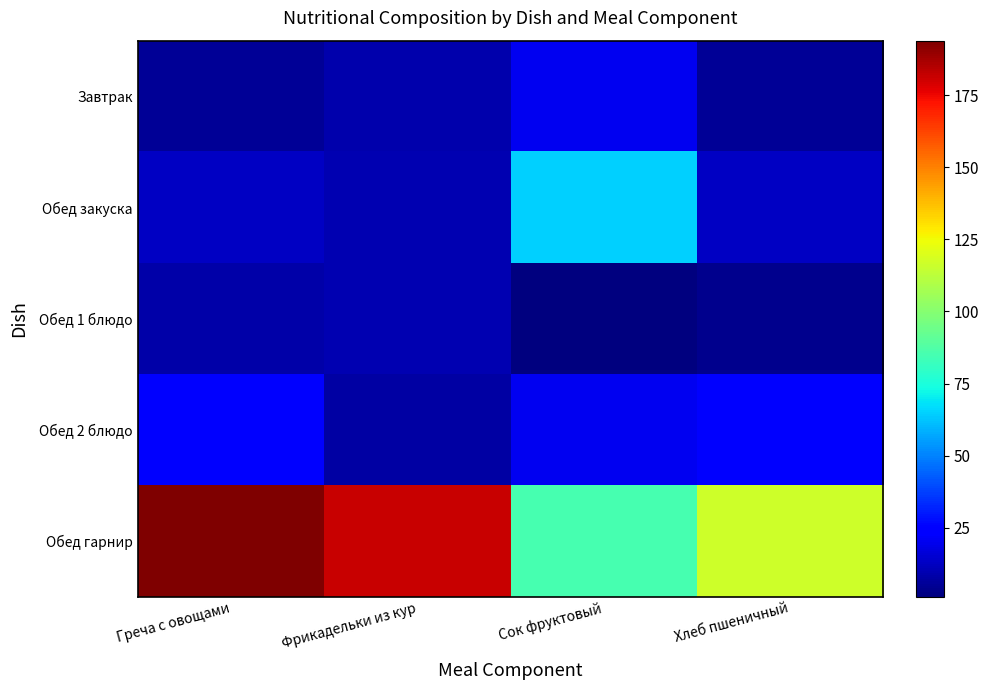

How many categories are shown in the chart?

4